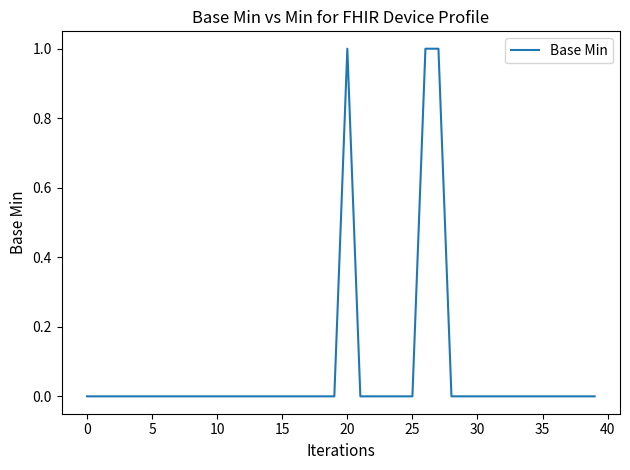

How many lines are shown in the chart?

1